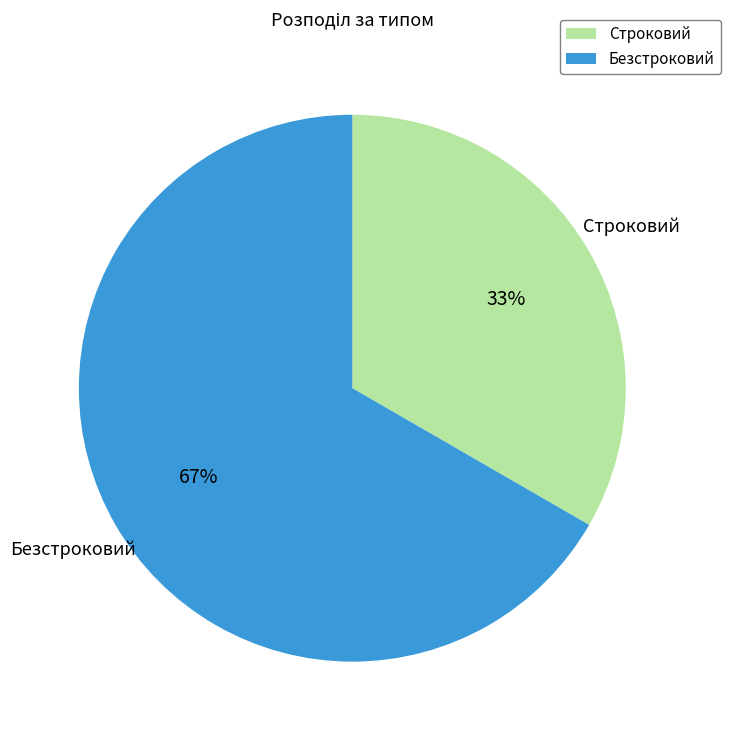

Does Строковий account for over 50% of the chart?

No